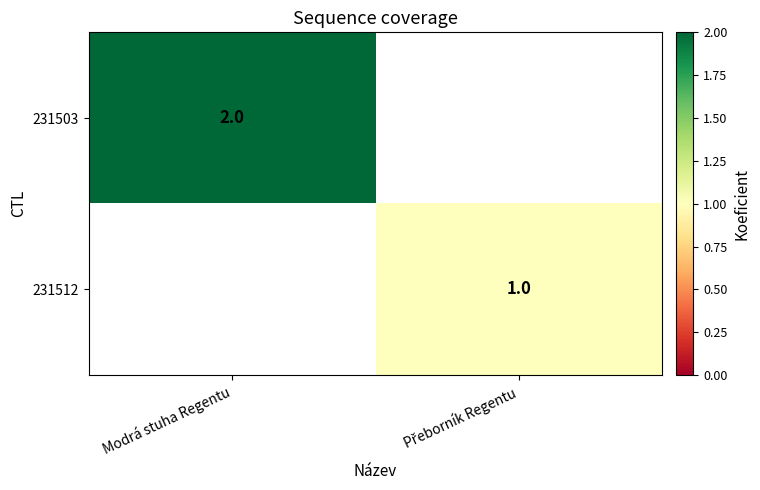

The 231512 series shows 1.0 at Přeborník Regentu. True or false?

True